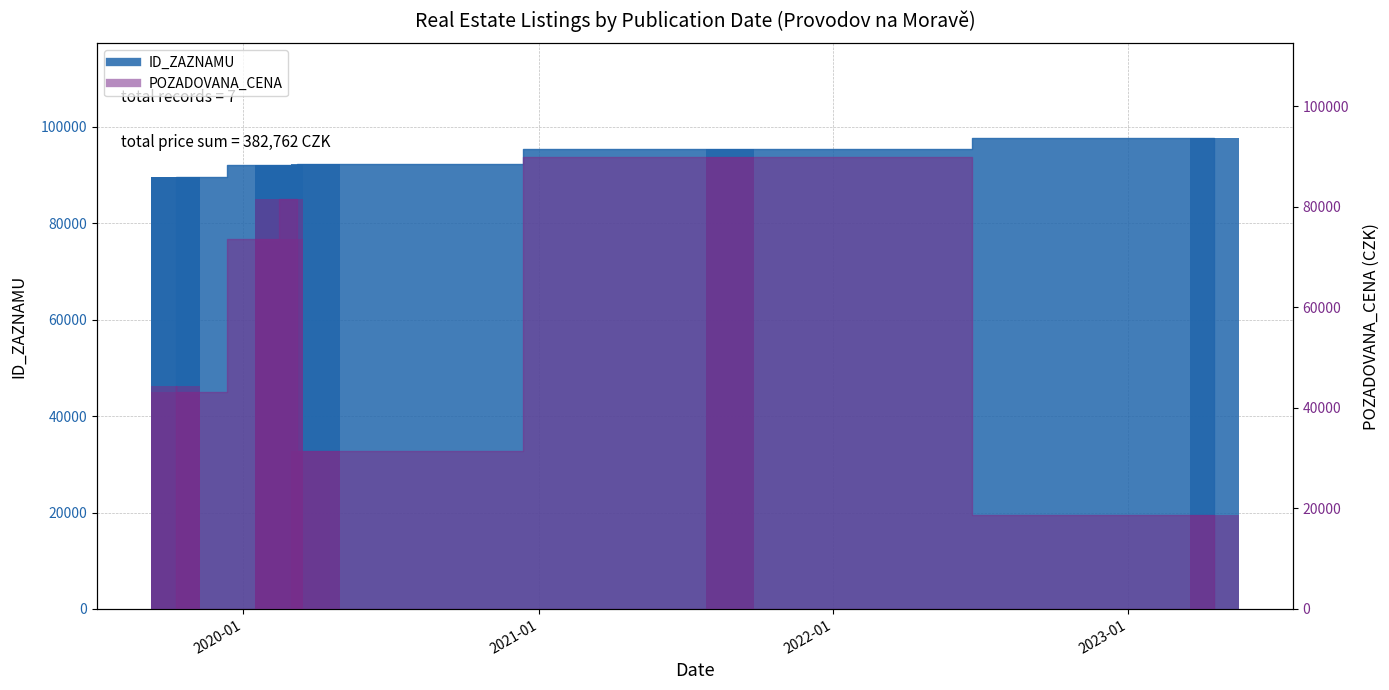

Is it true that POZADOVANA_CENA equals 116994 at 2022-01?

False